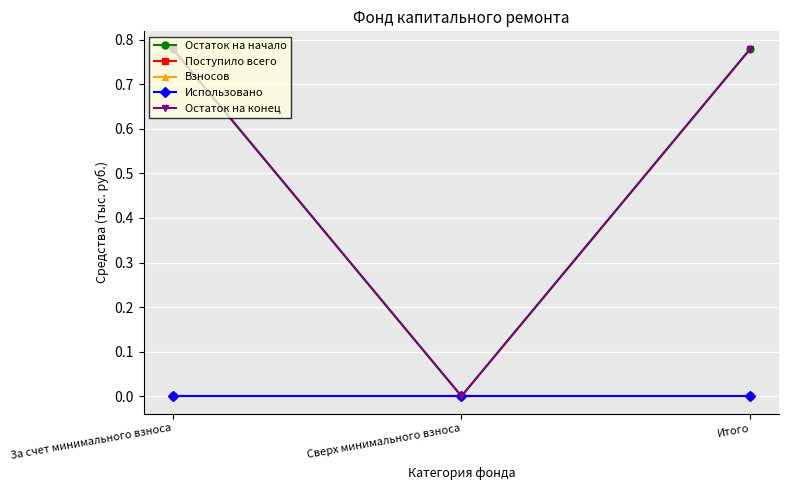

What is the sum of the Остаток на начало values at Итого and За счет минимального взноса?

1.6